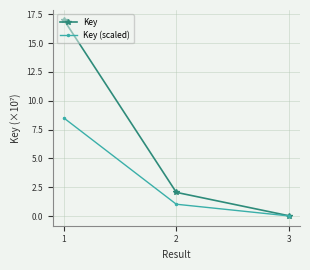

The Key (scaled) series shows 1.0 at 2. True or false?

True